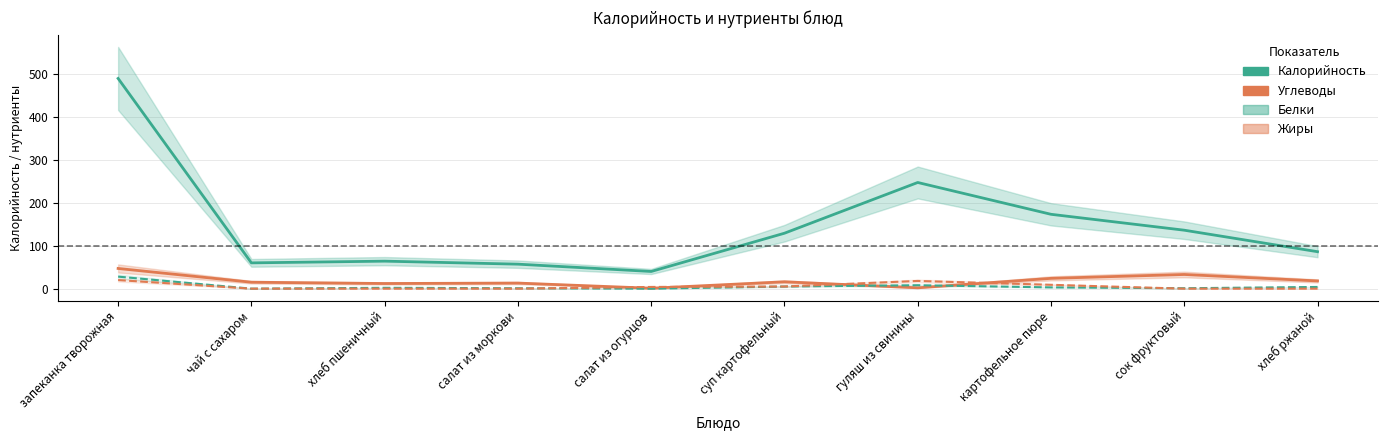

Which series ends up on top after the final intersection of Жиры and Углеводы?

Углеводы